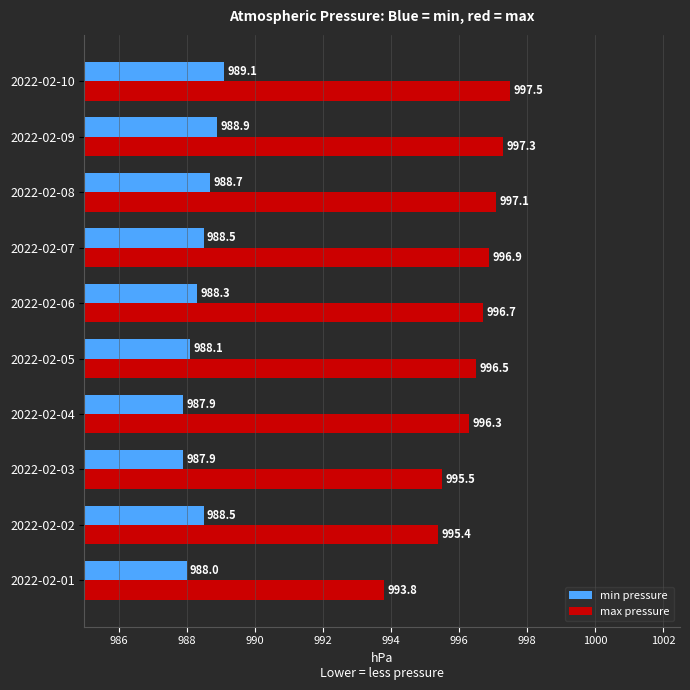

Rank the series by their average value, from lowest to highest.

min pressure, max pressure